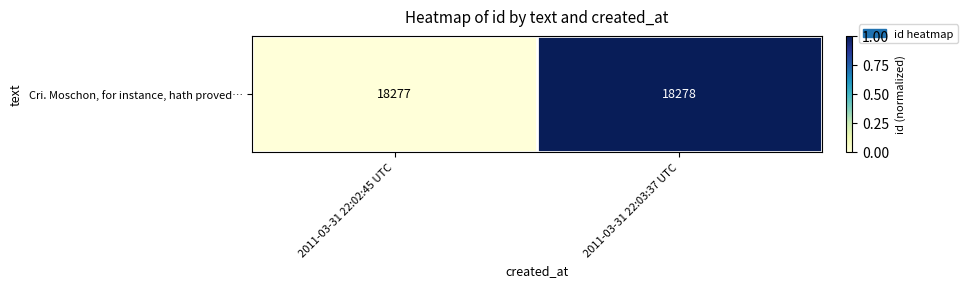

Rank the categories by value from highest to lowest.

2011-03-31 22:03:37 UTC, 2011-03-31 22:02:45 UTC